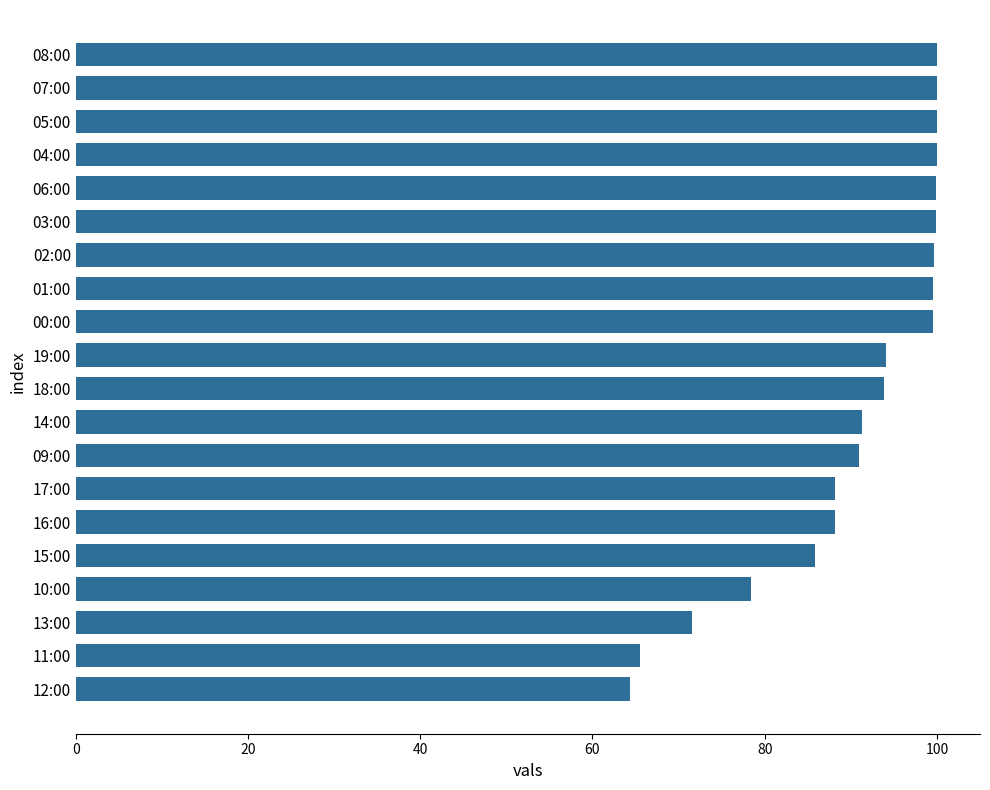

What is the minimum value shown in the chart?

64.3